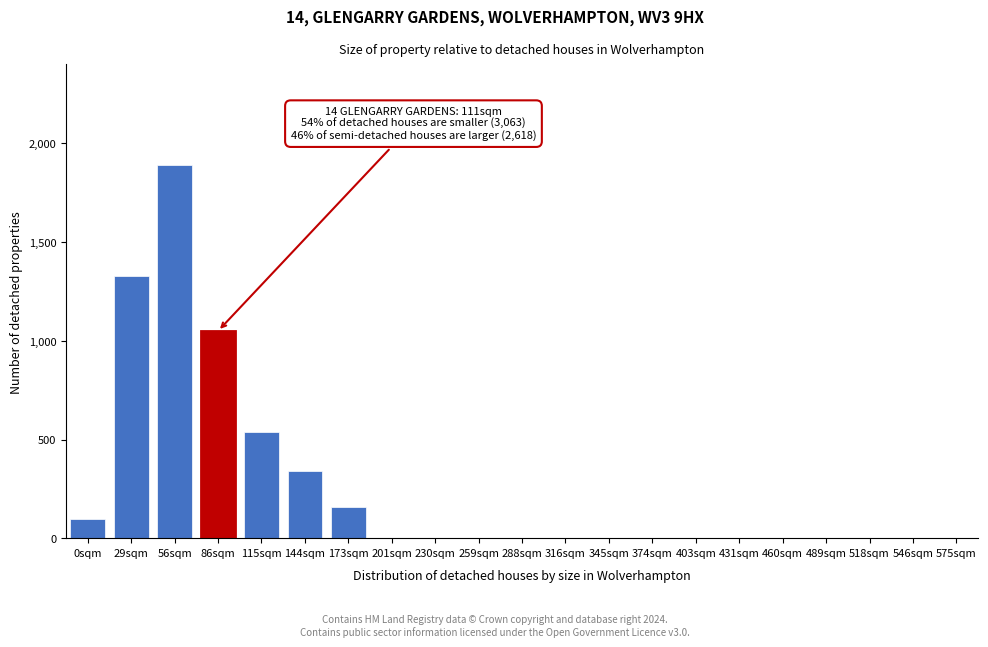

Reading left to right, list all the values displayed in this chart.

0sqm=100	29sqm=1330	56sqm=1890	86sqm=1050	115sqm=540	144sqm=340	173sqm=160	201sqm=0	230sqm=0	259sqm=0	288sqm=0	316sqm=0	345sqm=0	374sqm=0	403sqm=0	431sqm=0	460sqm=0	489sqm=0	518sqm=0	546sqm=0	575sqm=0